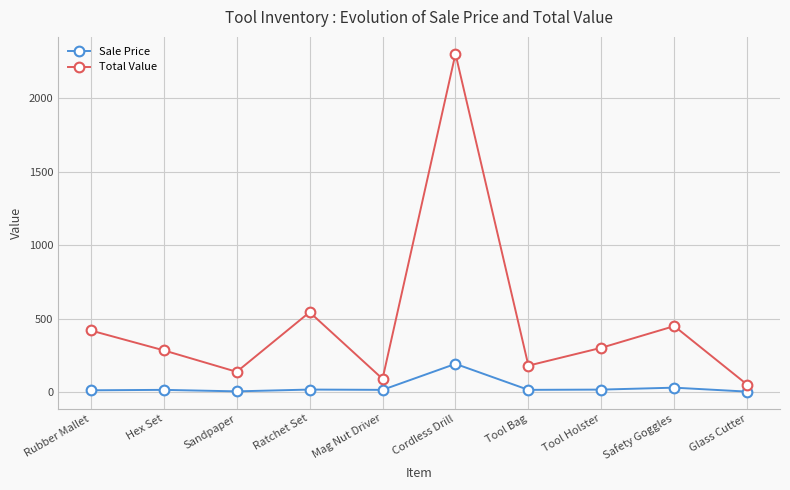

How many data points does each series have?

10